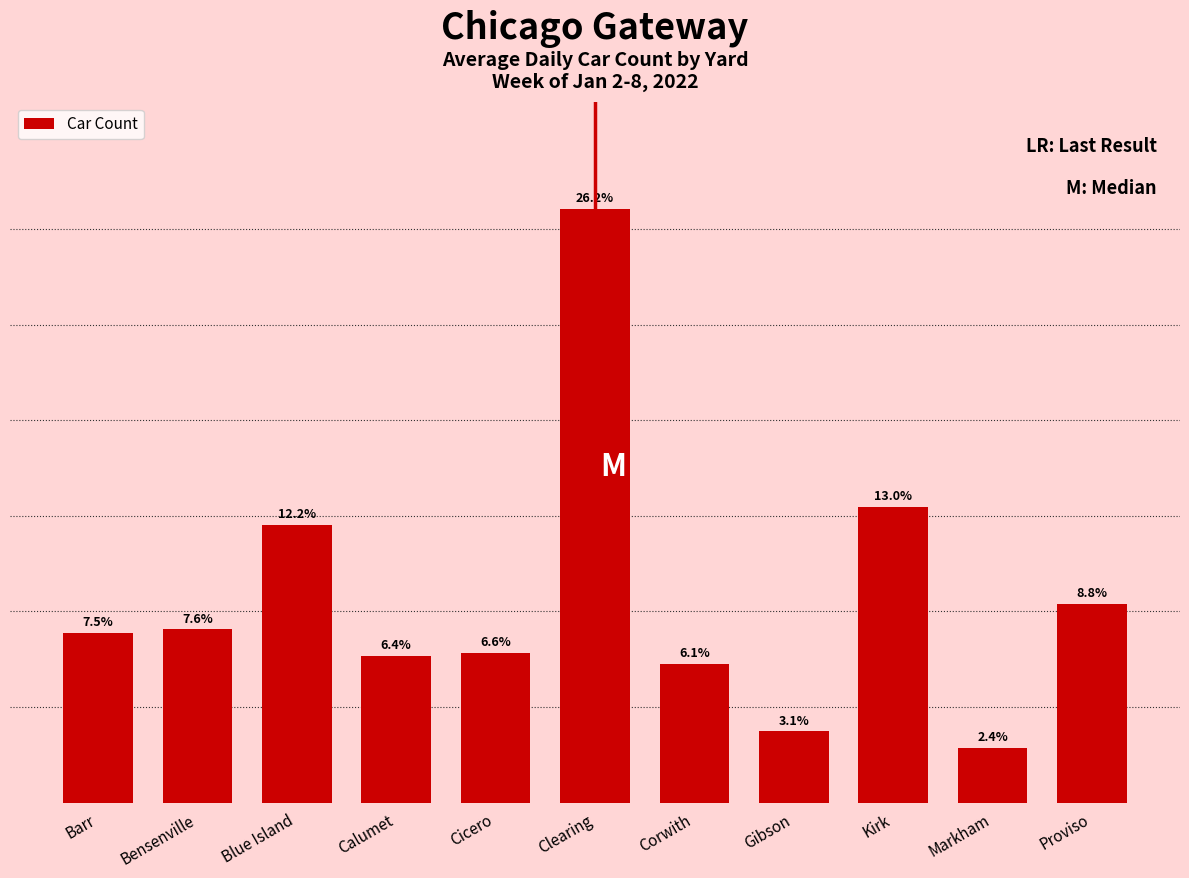

Does the chart contain any negative values?

No